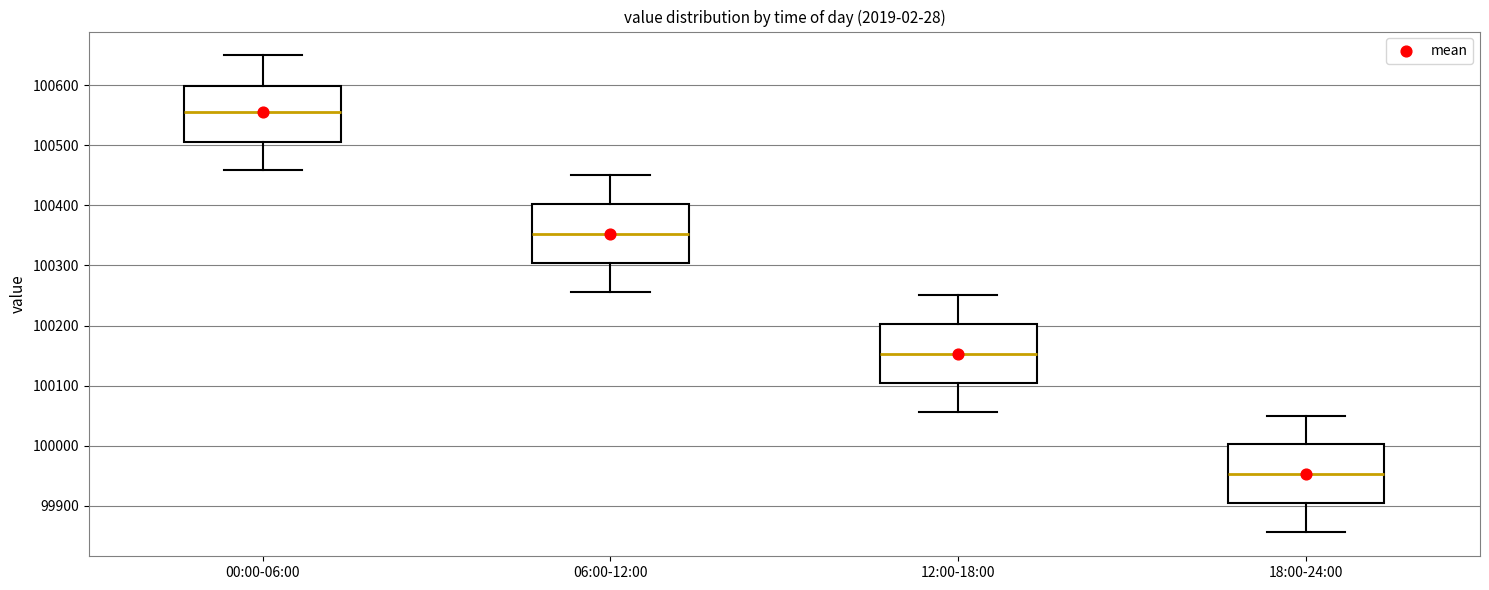

Reading left to right, read every box against the y-axis: the position of its median line, the range the box covers, and the ends of its whiskers. The values are not printed on the chart, so give them approximately, as read against the axis.

00:00-06:00: median 100560, box 100510 to 100600, whiskers 100460 to 100650
06:00-12:00: median 100350, box 100300 to 100400, whiskers 100260 to 100450
12:00-18:00: median 100150, box 100100 to 100200, whiskers 100060 to 100250
18:00-24:00: median 99950, box 99900 to 100000, whiskers 99860 to 100050